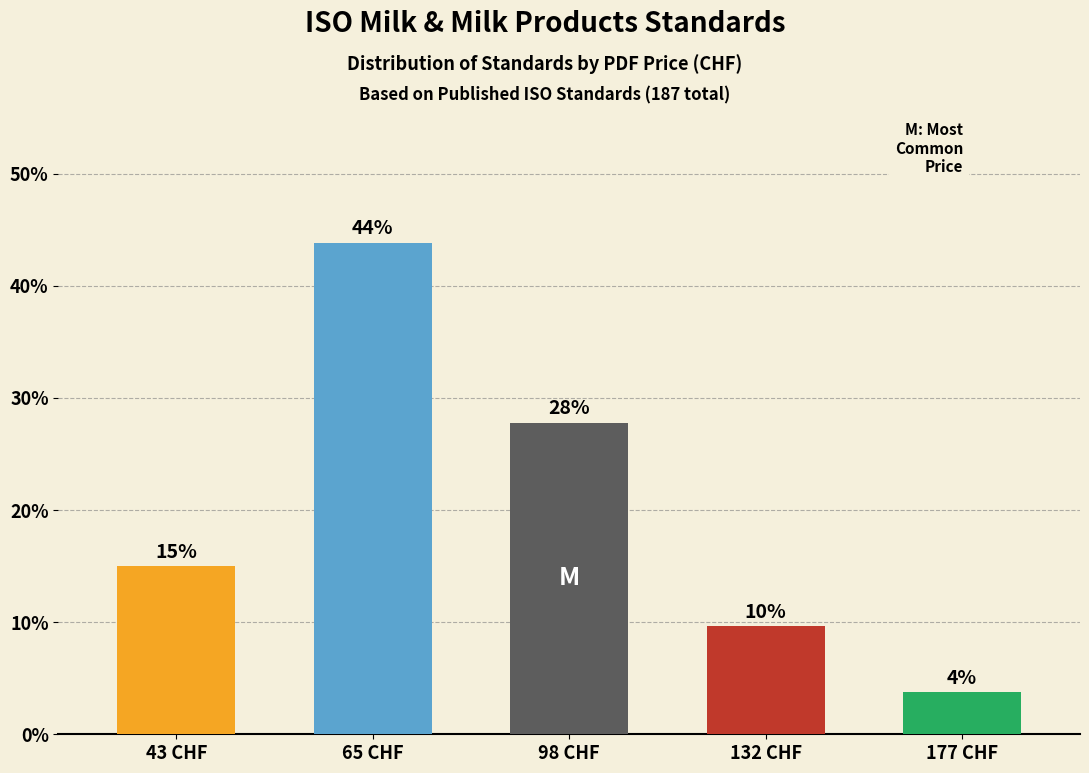

True or false: the data shows 5.4 at 177 CHF.

False